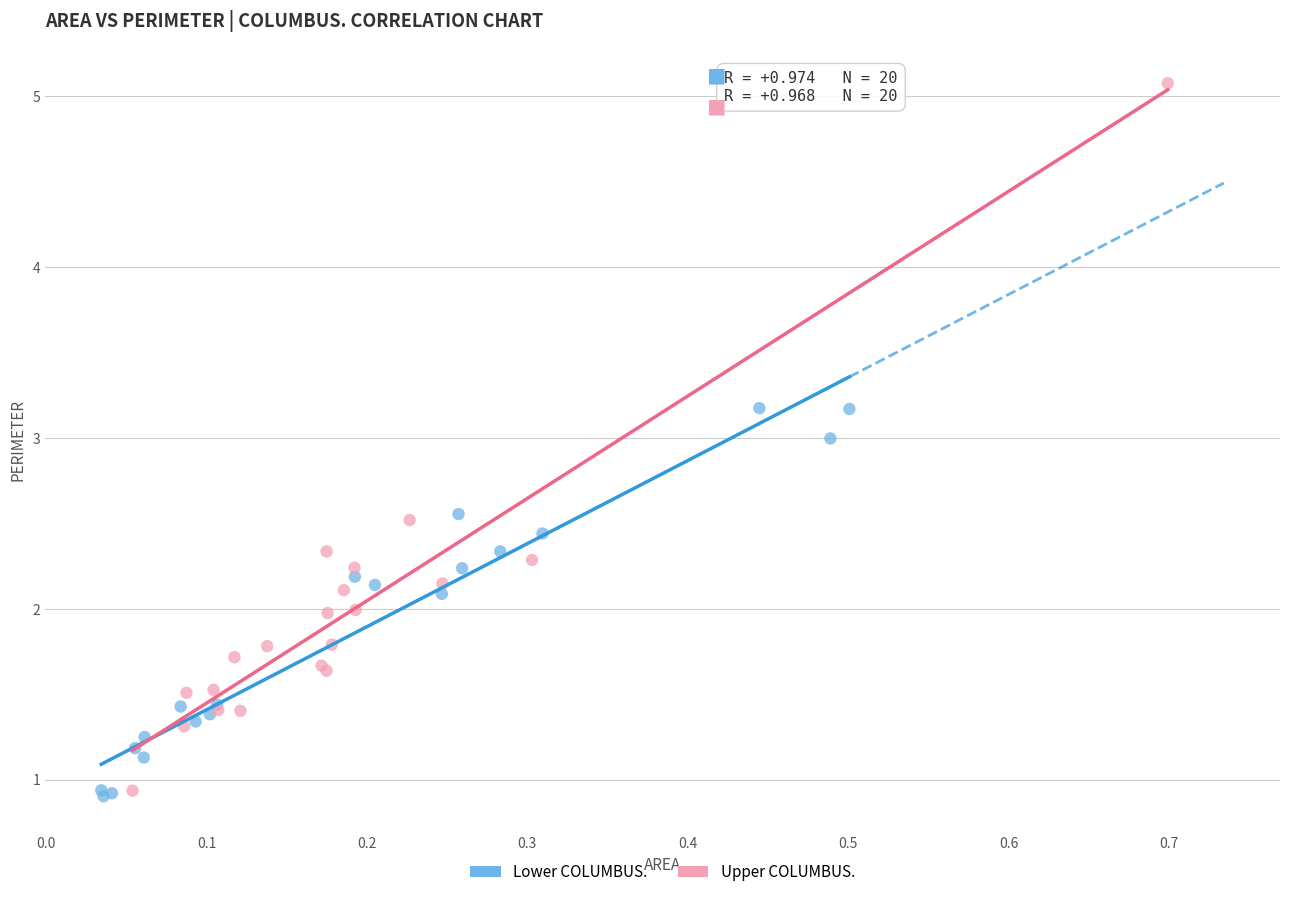

Which series contains the highest Y value?

Upper COLUMBUS.